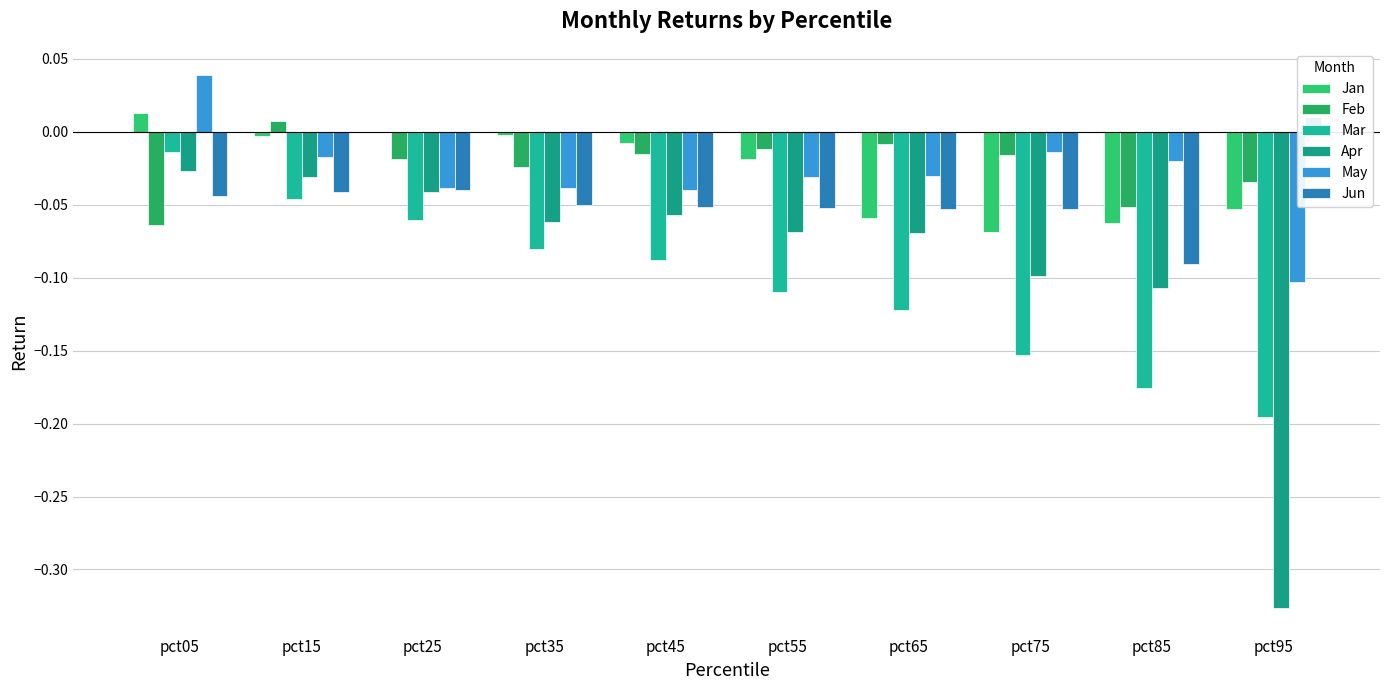

Which category has the lowest value in the Jun series?

pct85